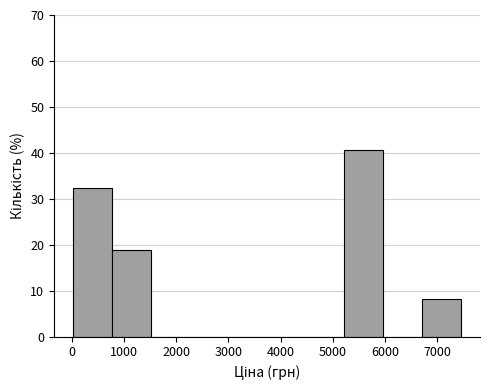

Which range on the x-axis has the tallest bar?

5200 to 6000